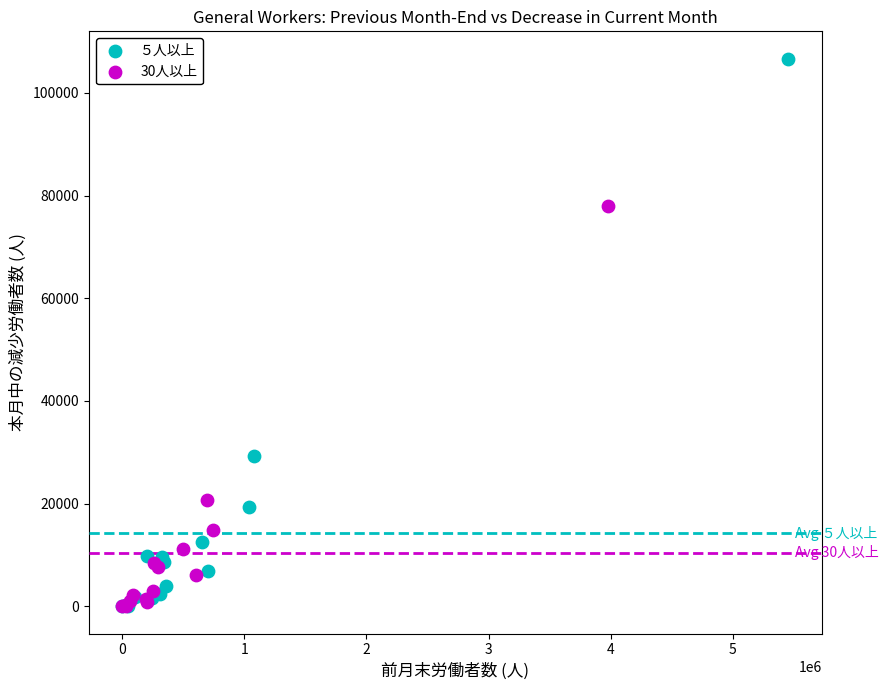

Which series contains the highest Y value?

５人以上